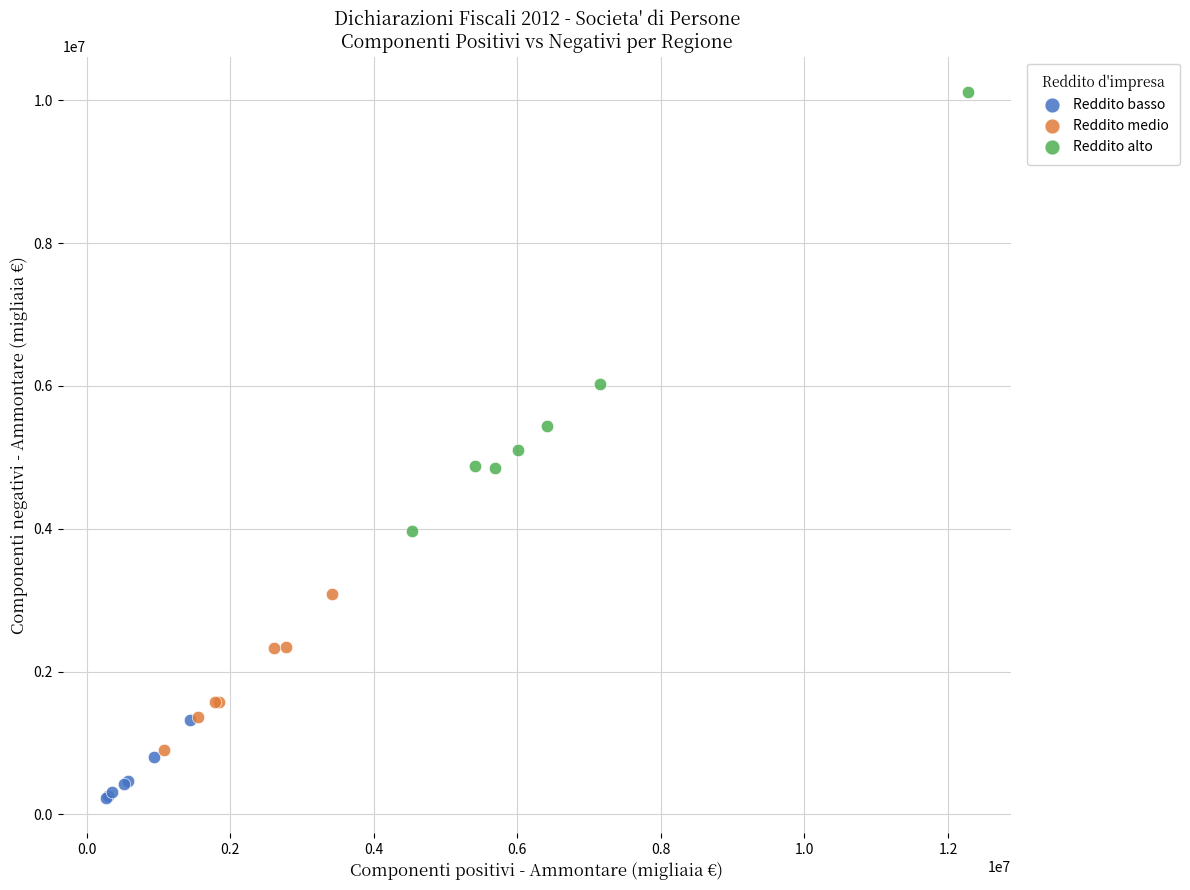

What are all the series names shown in the legend?

Reddito basso, Reddito medio, Reddito alto